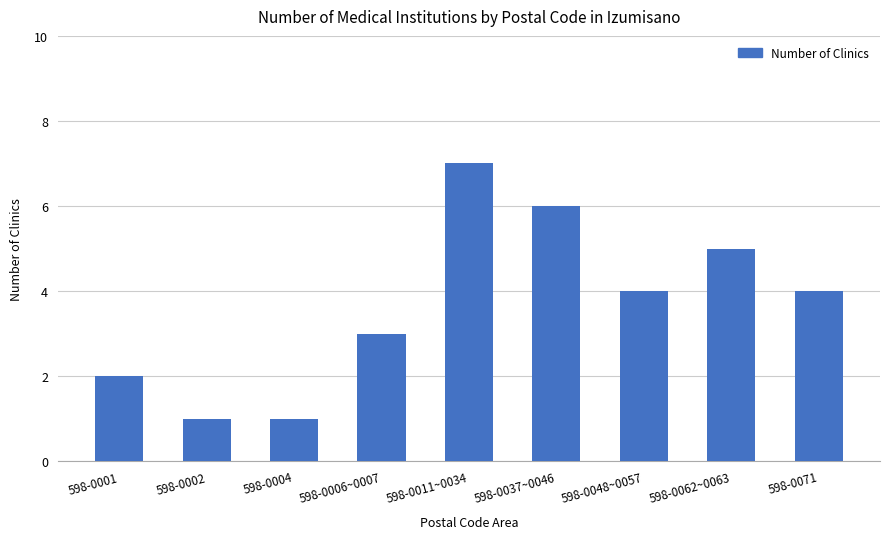

What position from the left is 598-0048~0057?

7